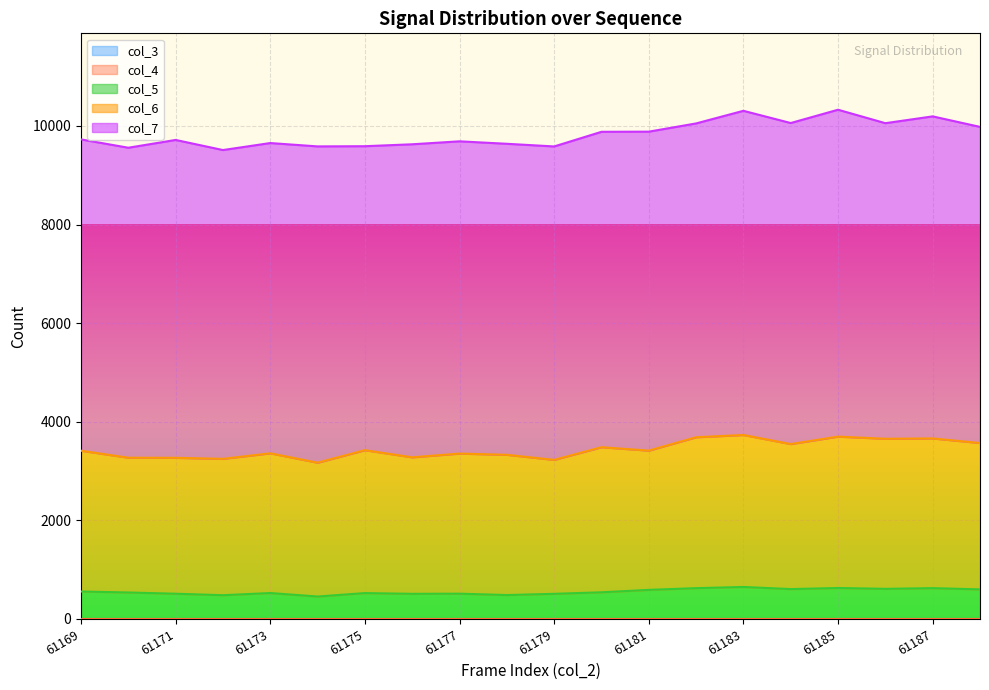

True or false: col_5 has more than 2 interior local peaks.

True